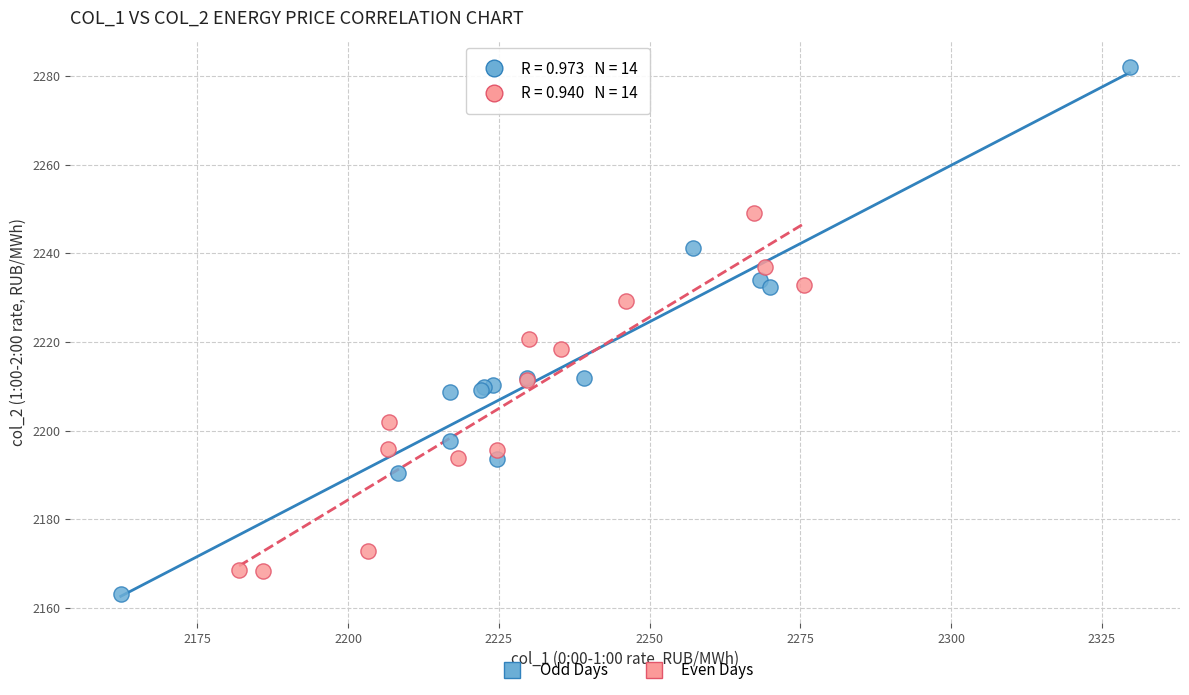

Which series contains the highest Y value?

Odd Days